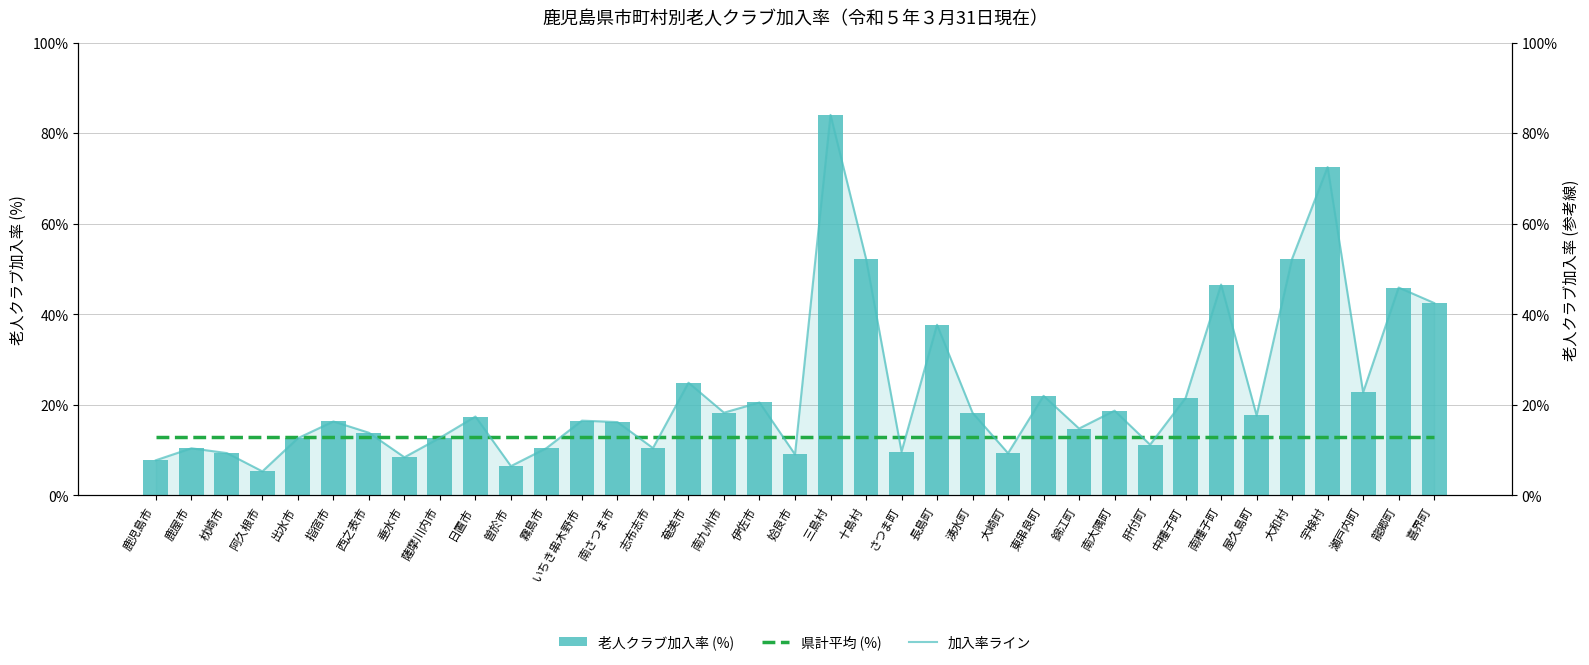

The 老人クラブ加入率 (%) series shows 52.3 at 大和村. True or false?

True